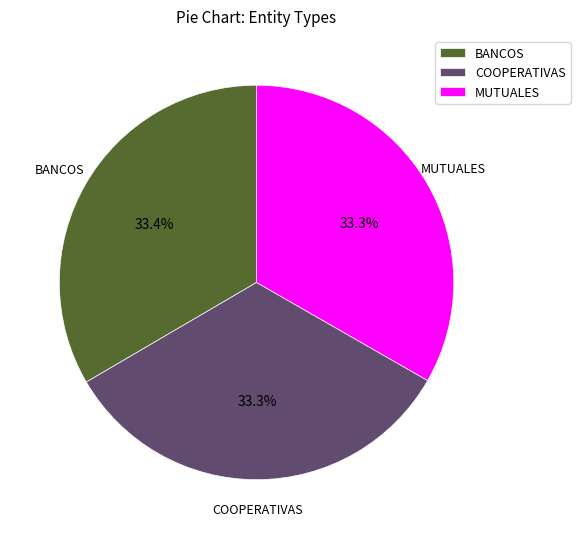

How many slices are in this pie chart?

3